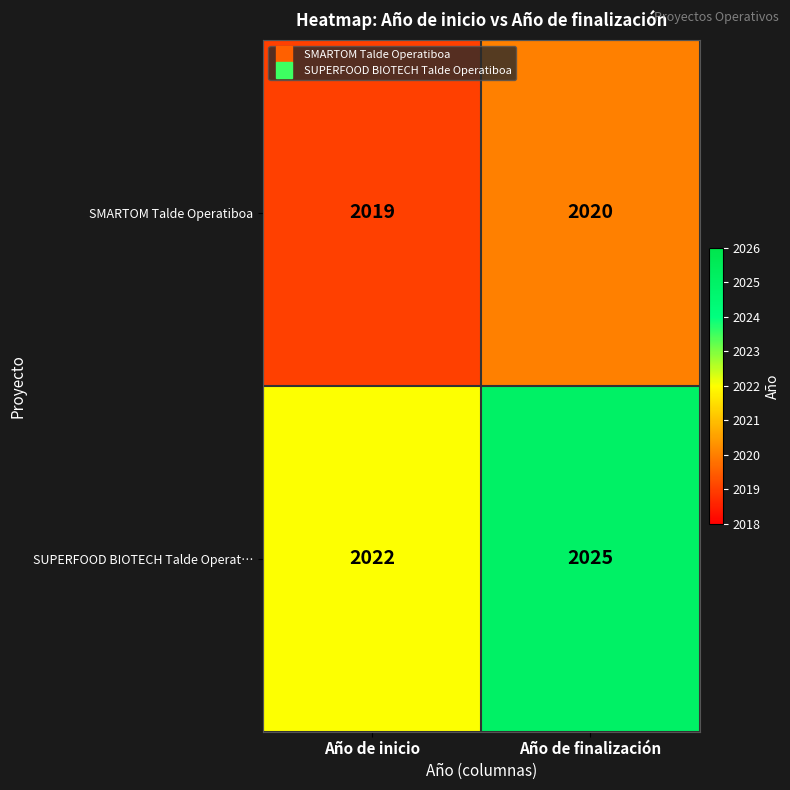

List the series in order of their overall mean, lowest first.

SMARTOM Talde Operatiboa, SUPERFOOD BIOTECH Talde Operat…